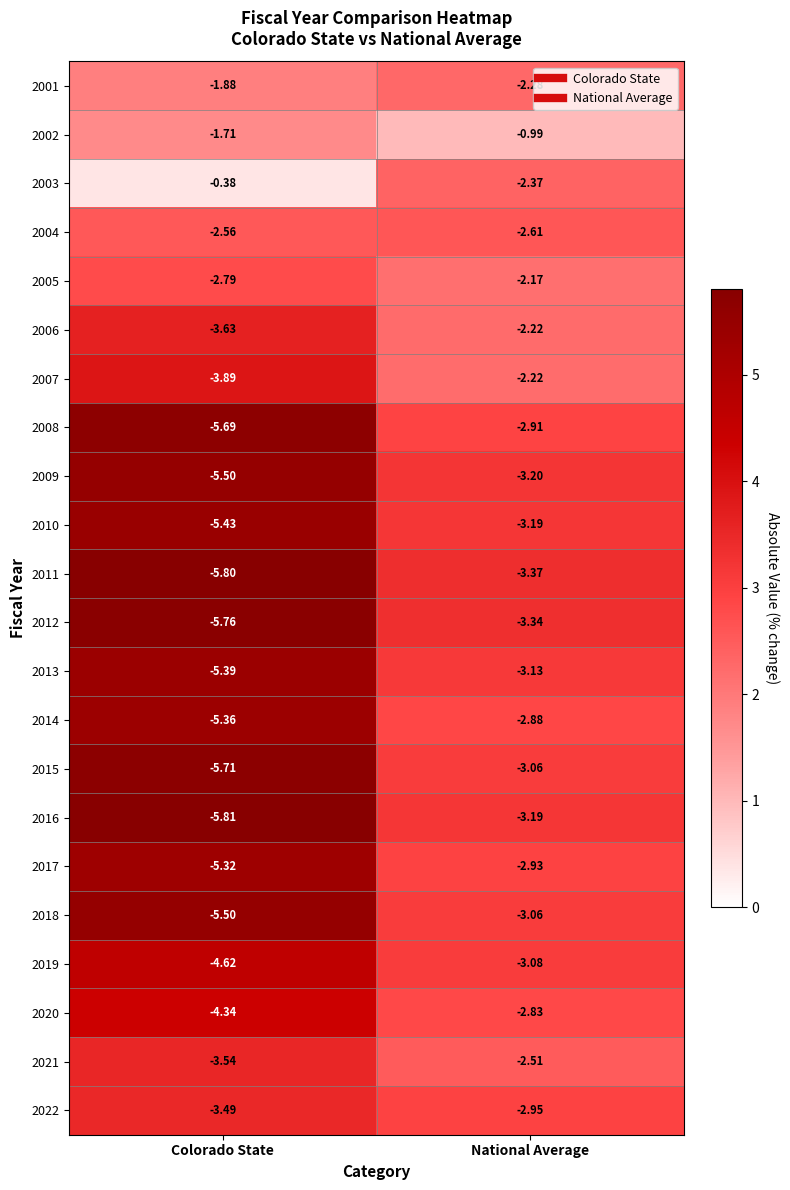

What is the total value across all series at National Average?

-60.5